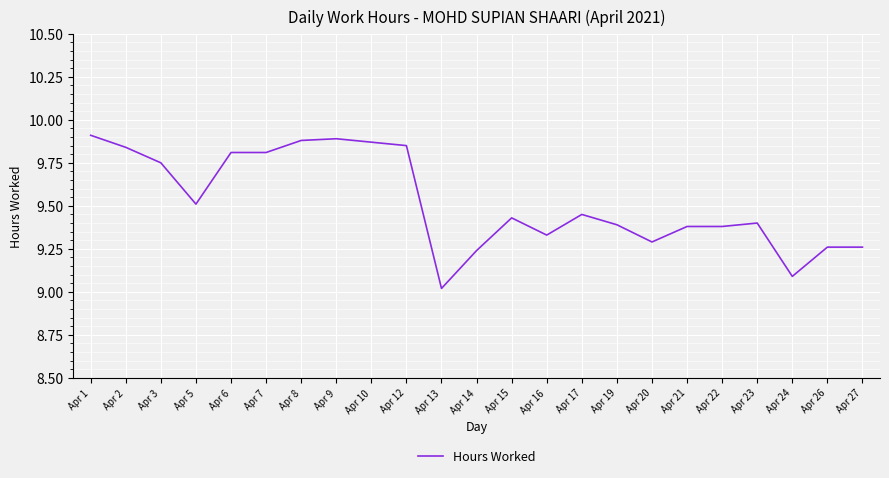

What is the ratio of the value at Apr 23 to the value at Apr 10?

1.0